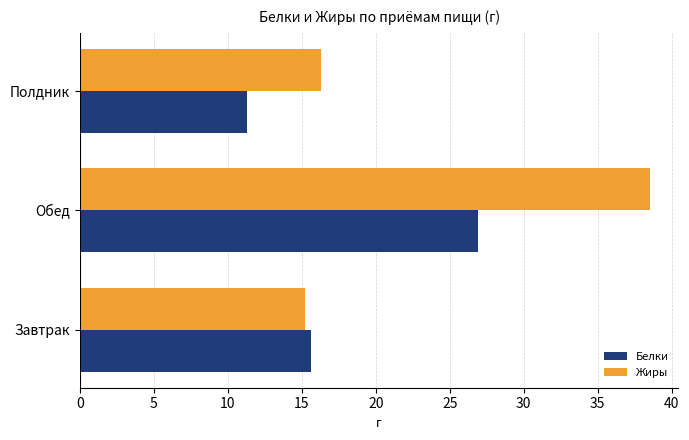

At which category is the sum across all series the highest?

Обед